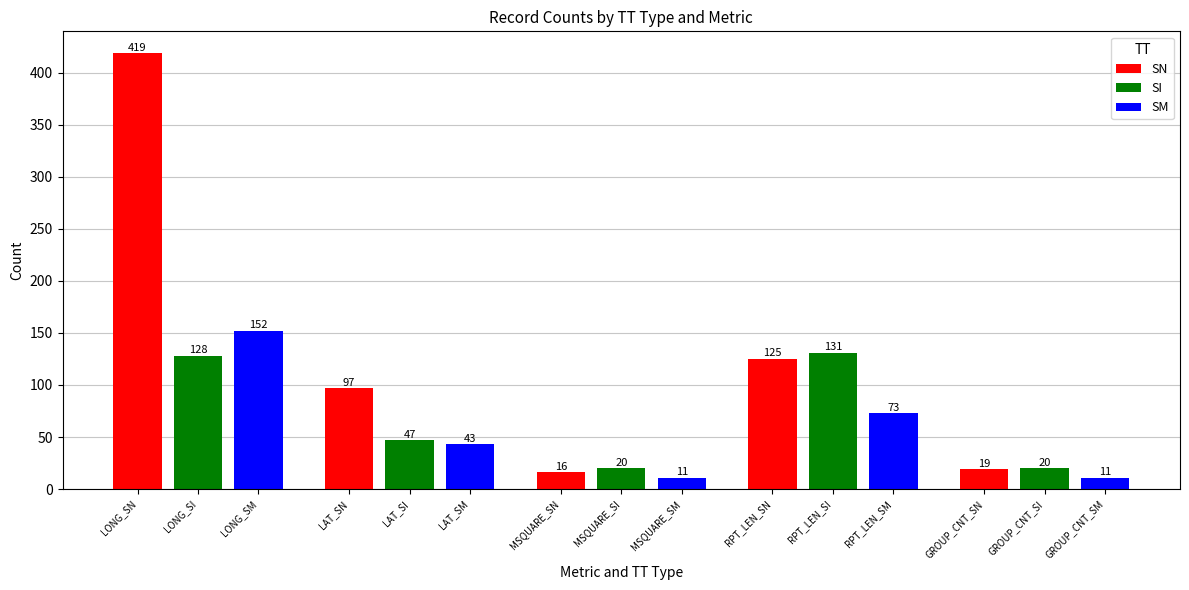

What is the sum of all SI values?

346